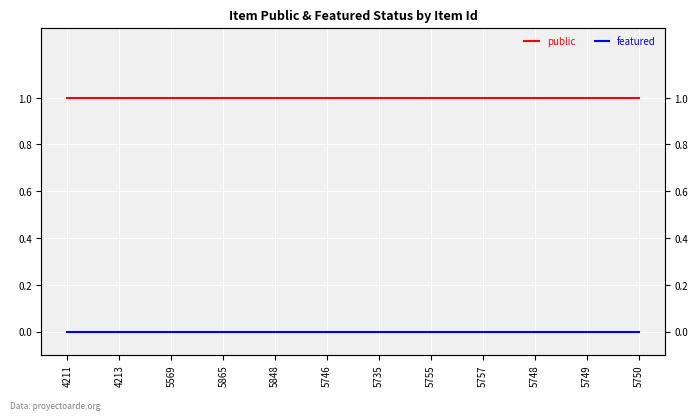

Which series has the largest total across all categories?

public